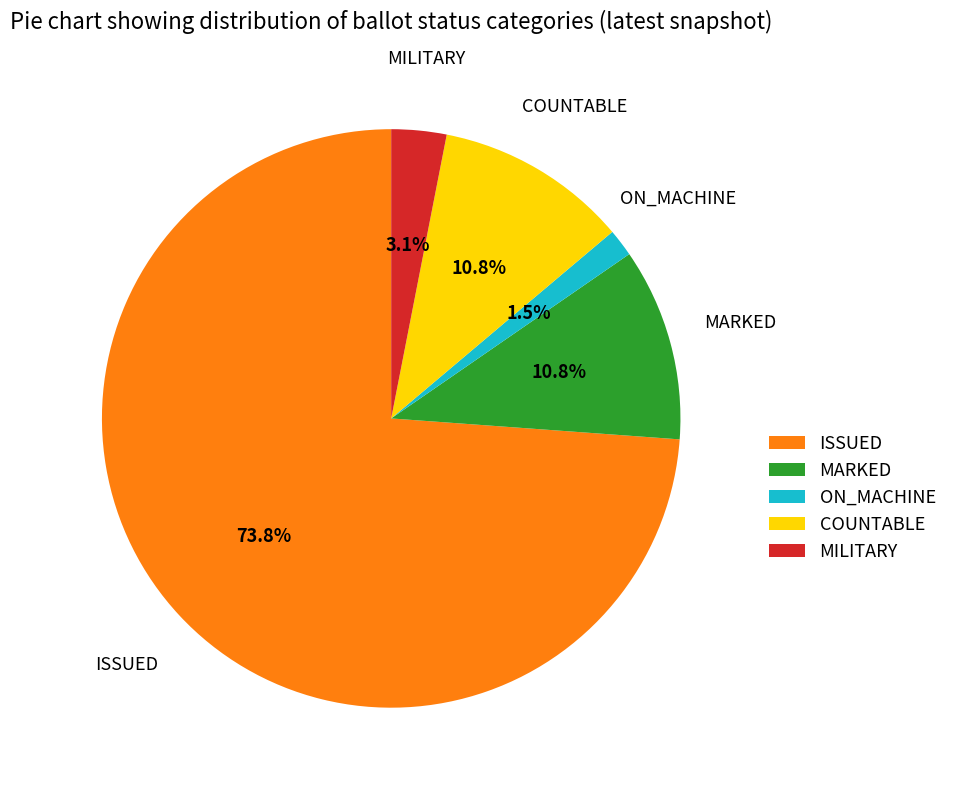

True or false: MARKED accounts for 1% of the total.

False